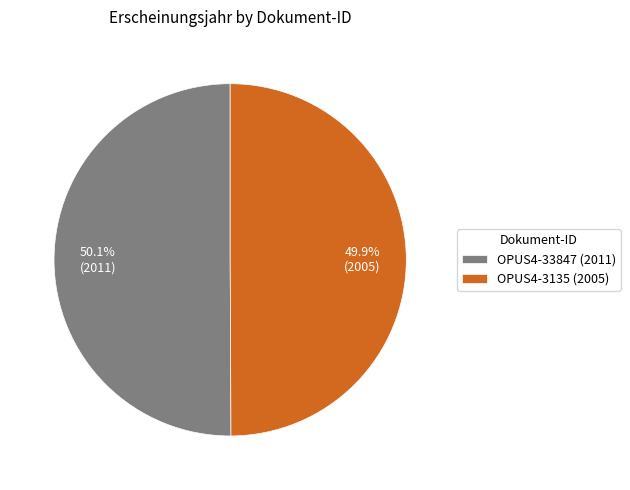

Is it true that OPUS4-33847 (2011) is 59% of the pie?

False